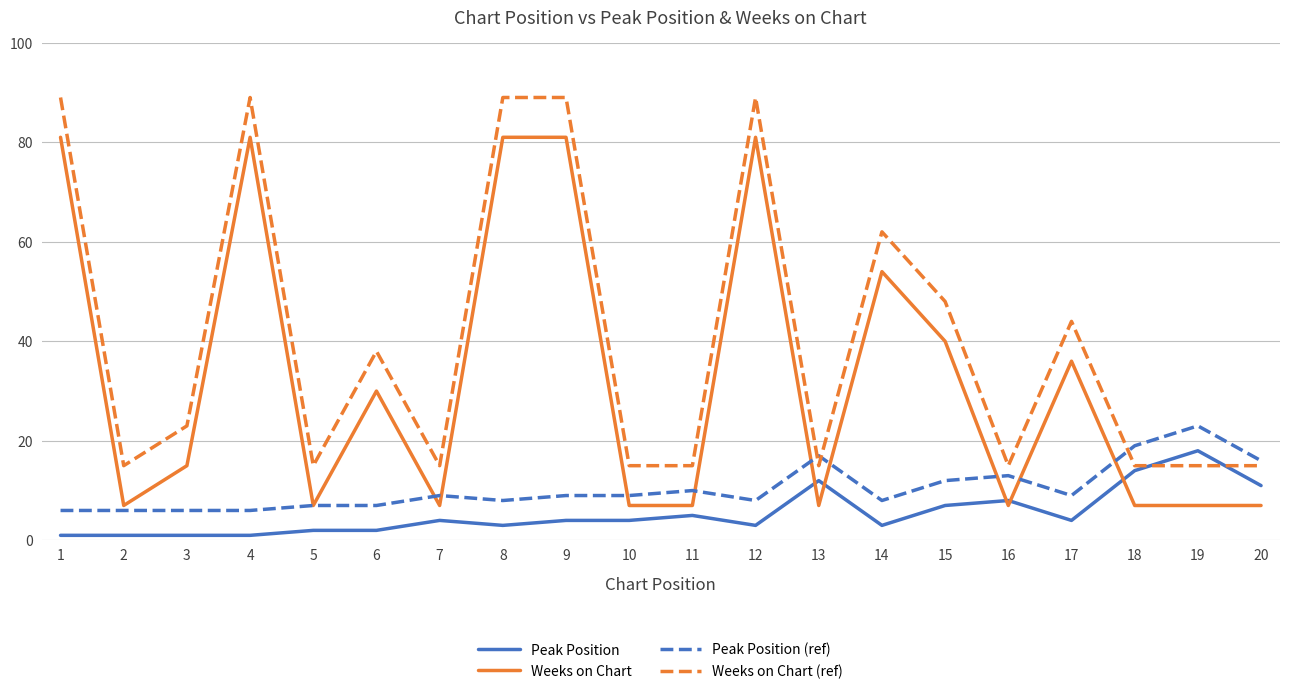

Is this an area chart (filled region under the line)?

No